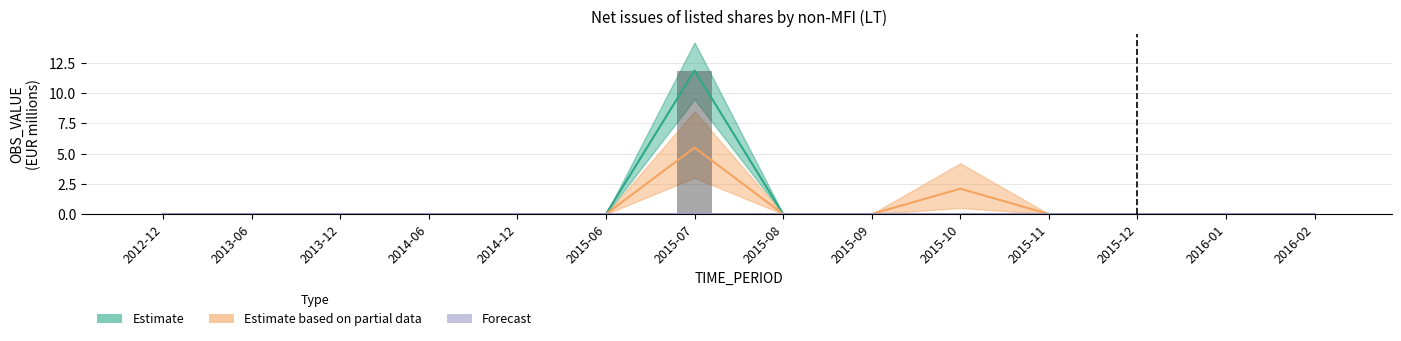

Rank the categories by Estimate based on partial data value from lowest to highest.

2012-12, 2013-06, 2013-12, 2014-06, 2014-12, 2015-06, 2015-08, 2015-09, 2015-11, 2015-12, 2016-01, 2016-02, 2015-10, 2015-07